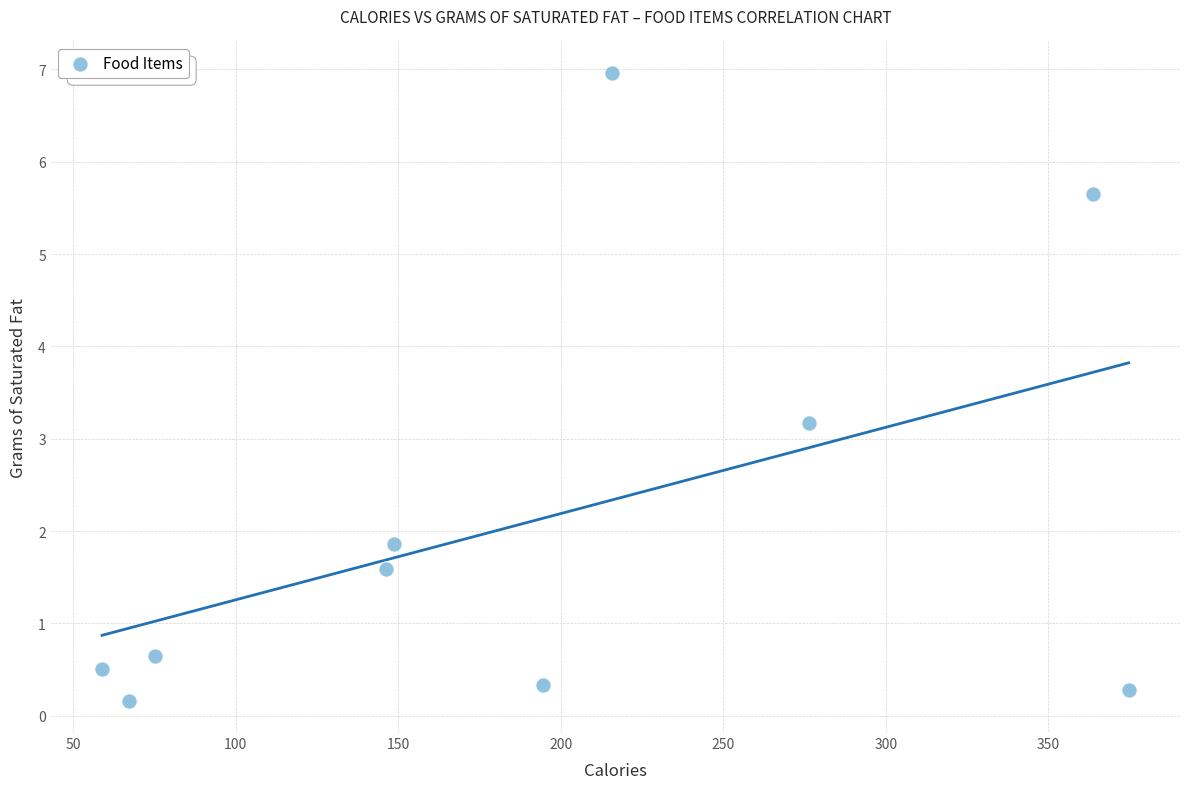

What is the range of X values (max minus min)?

315.7